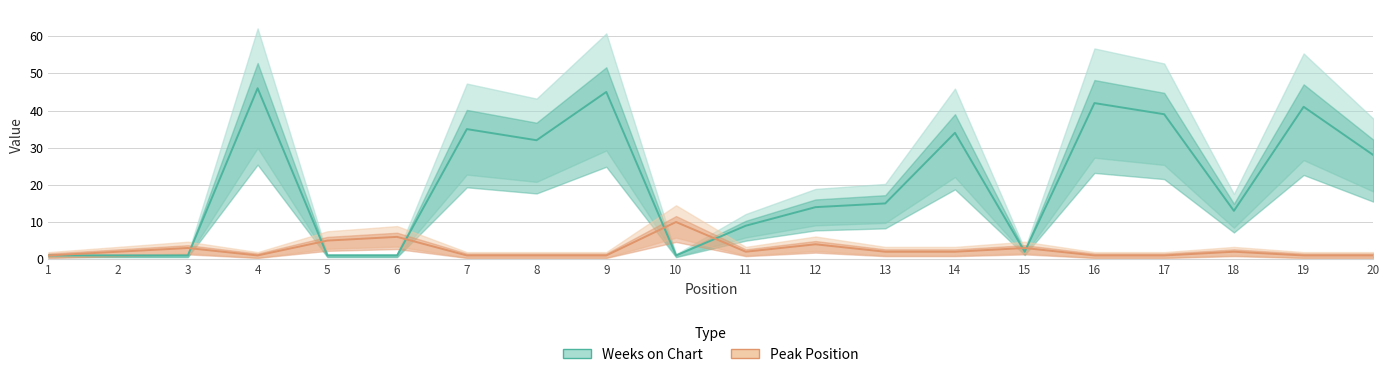

In Weeks on Chart, how many points are higher than both neighbors (excluding endpoints)?

6